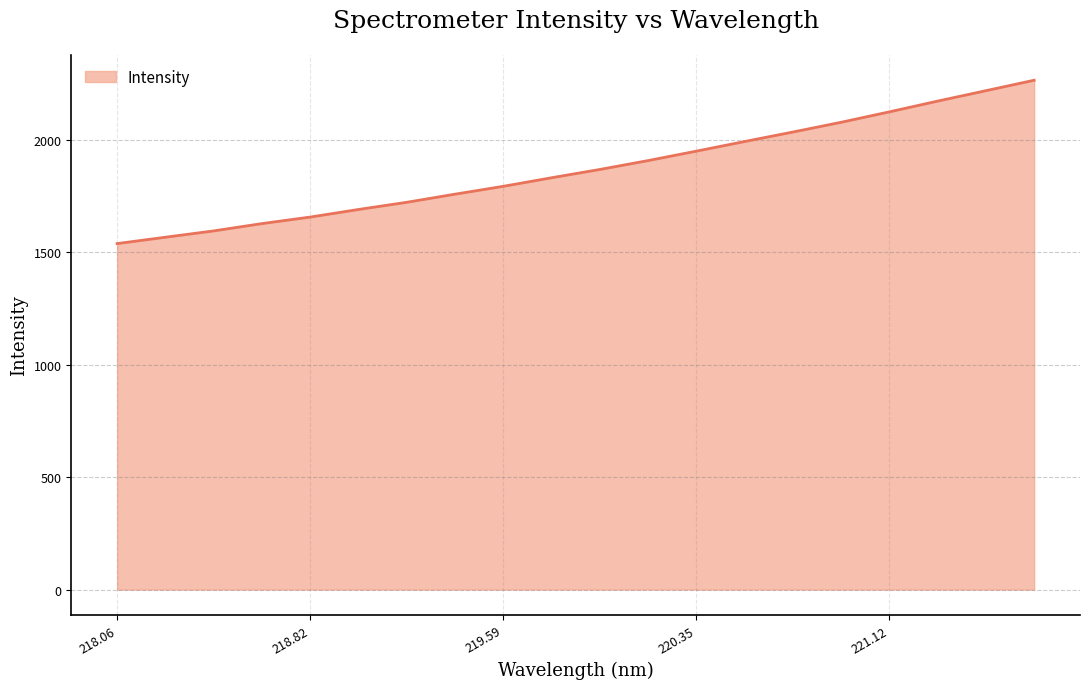

True or false: there are more than 0 points higher than both neighbors.

False